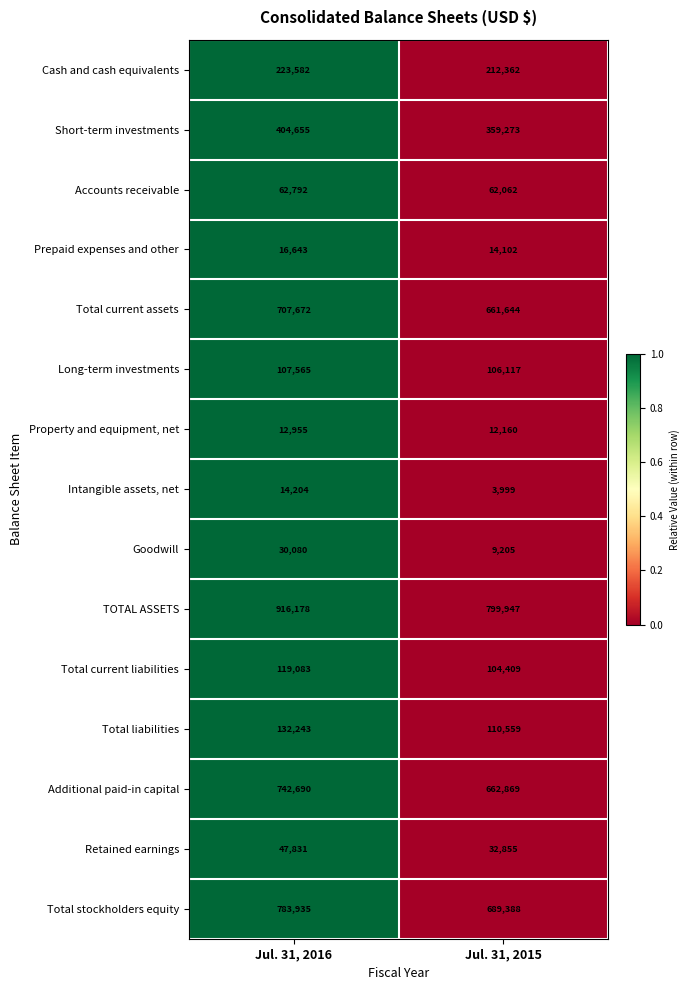

What is the sum of the Additional paid-in capital values at Jul. 31, 2015 and Jul. 31, 2016?

1405559